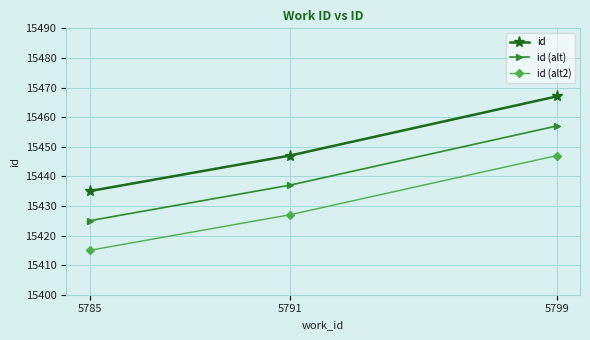

The id (alt) series shows 15425 at 5785. True or false?

True